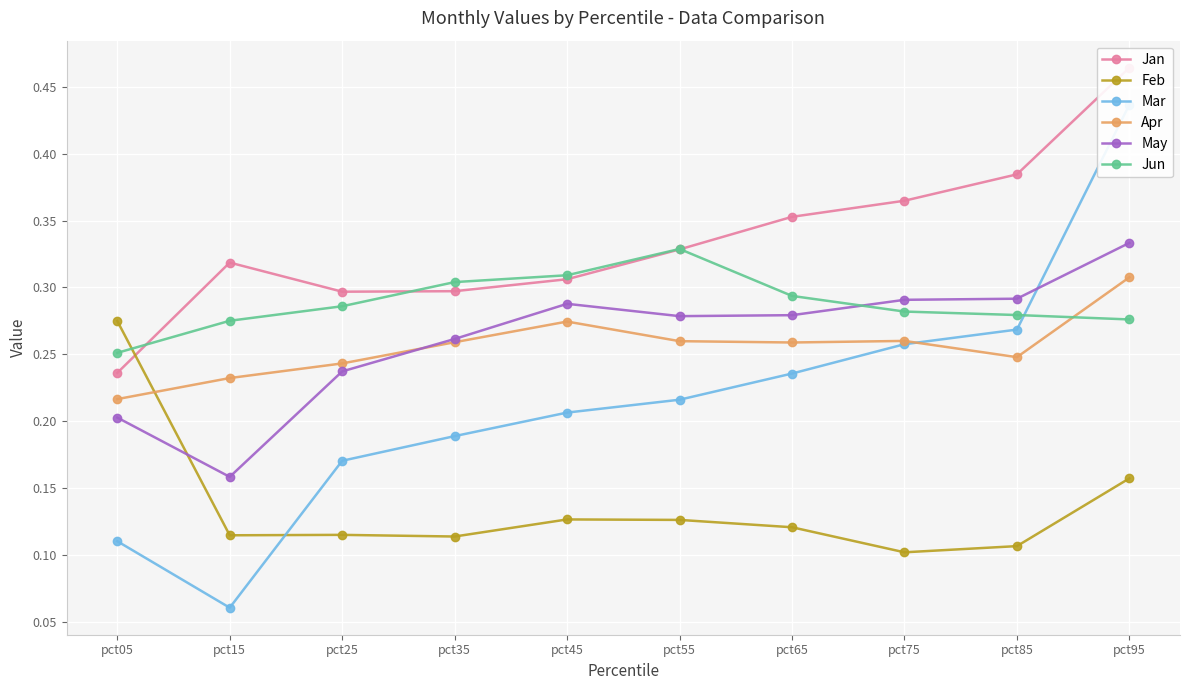

What is the average value of the Jan series?

0.3